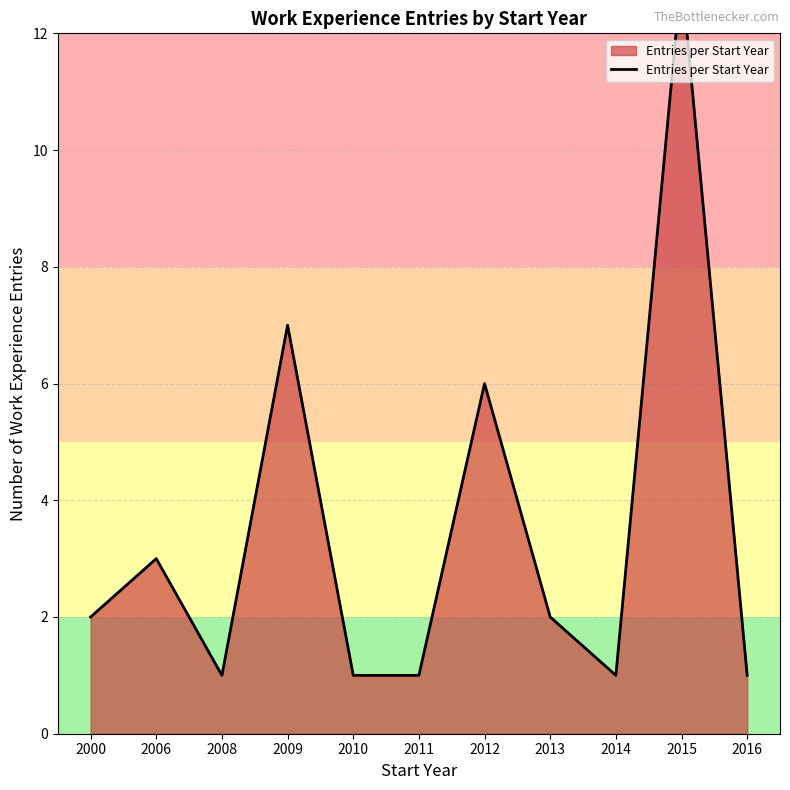

What is the value of the 10th point from the left?

13